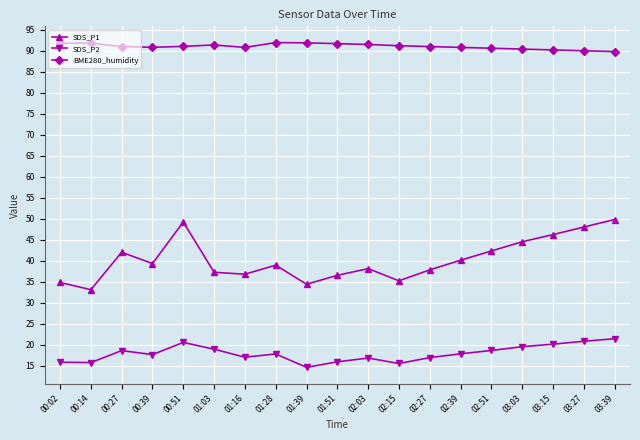

What is the difference between the maximum and minimum values in the SDS_P1 series?

16.7